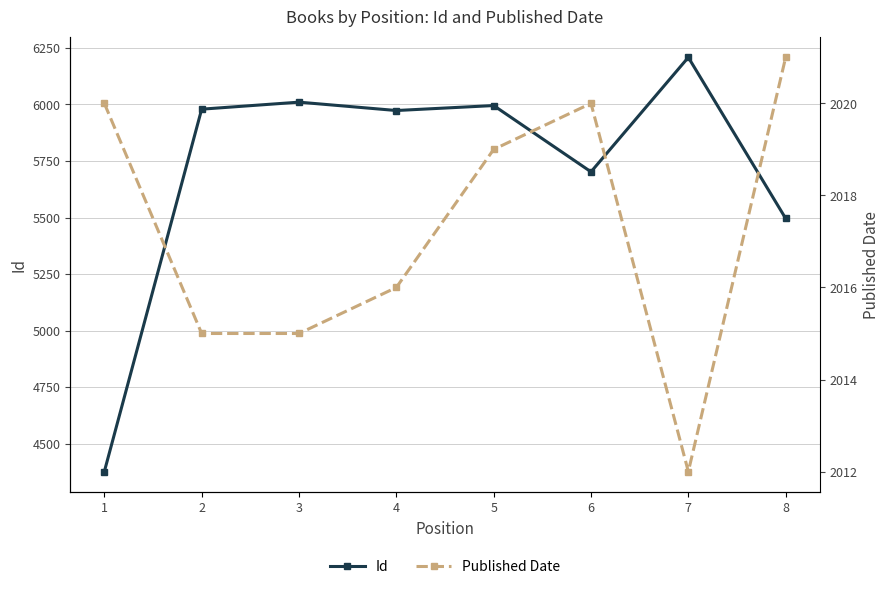

Where does the Published Date series first go above 2019?

1